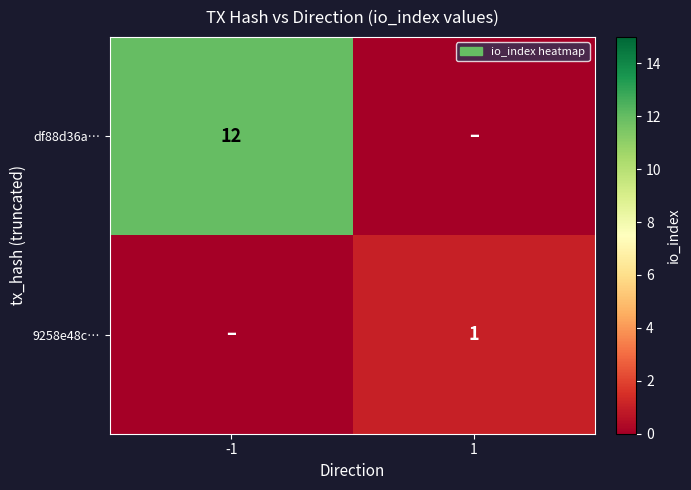

Is it true that df88d36a… equals 12 at -1?

True